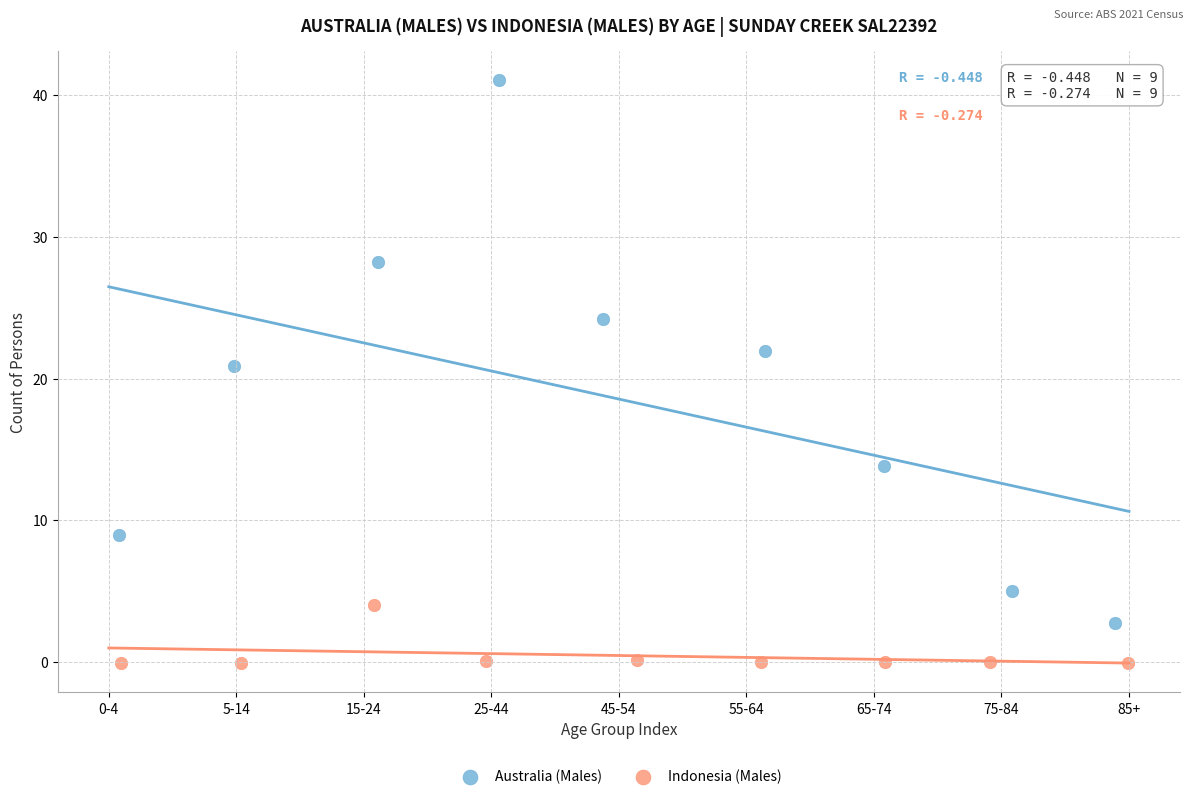

What are all the series names shown in the legend?

Australia (Males), Indonesia (Males)